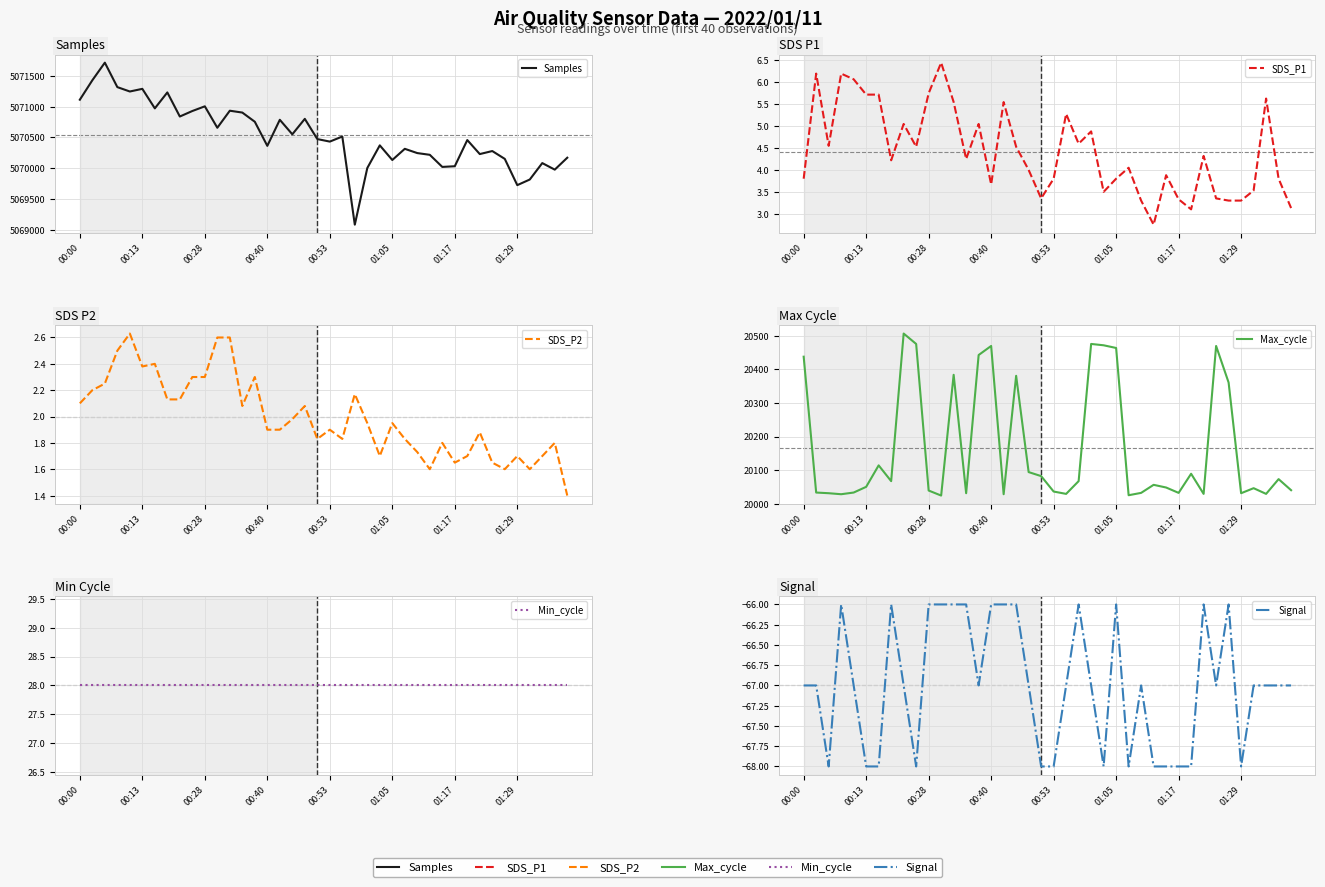

What is the difference between the SDS_P1 values at 14 and 39?

1.9